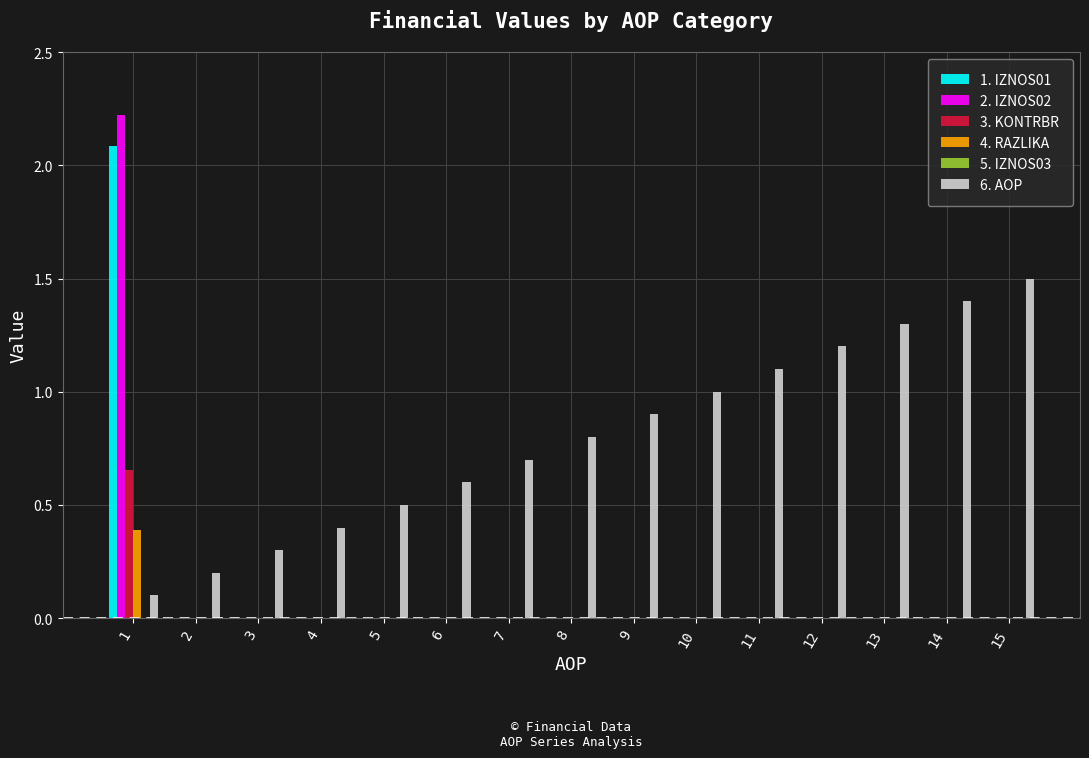

What is the total value across all series at 9?

0.9